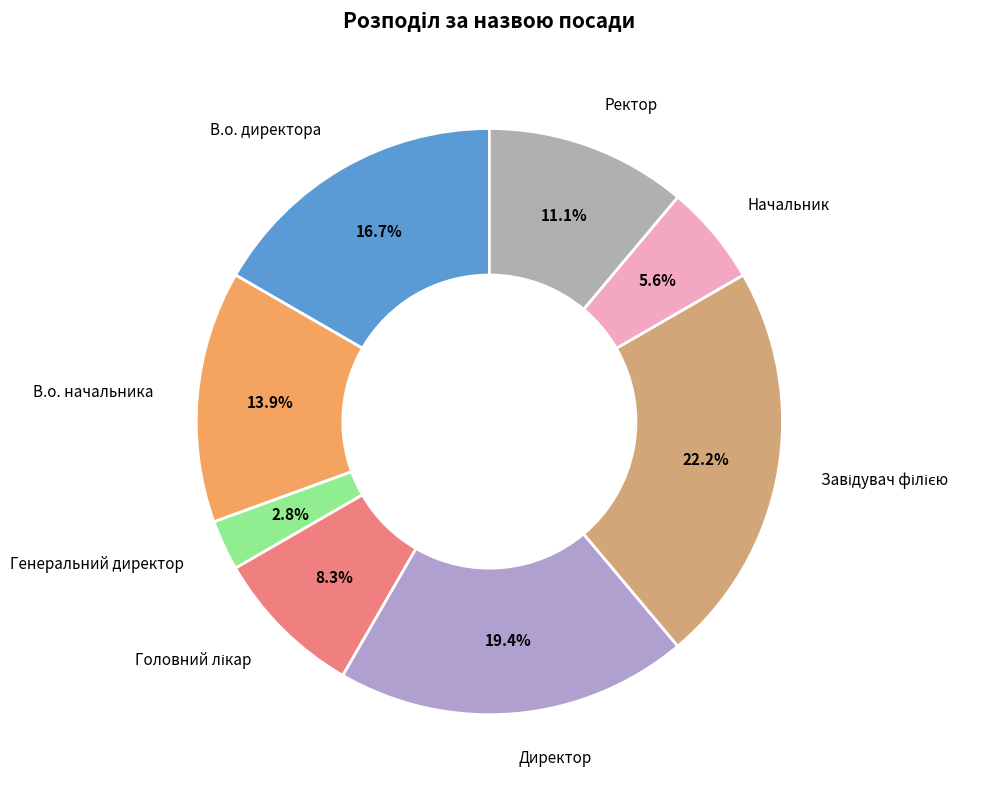

What is the ratio of the value at Ректор to the value at В.о. директора?

0.7